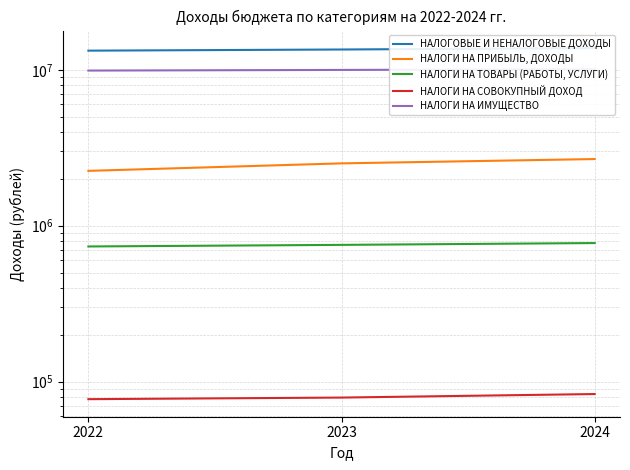

Which series has the largest total across all categories?

НАЛОГОВЫЕ И НЕНАЛОГОВЫЕ ДОХОДЫ